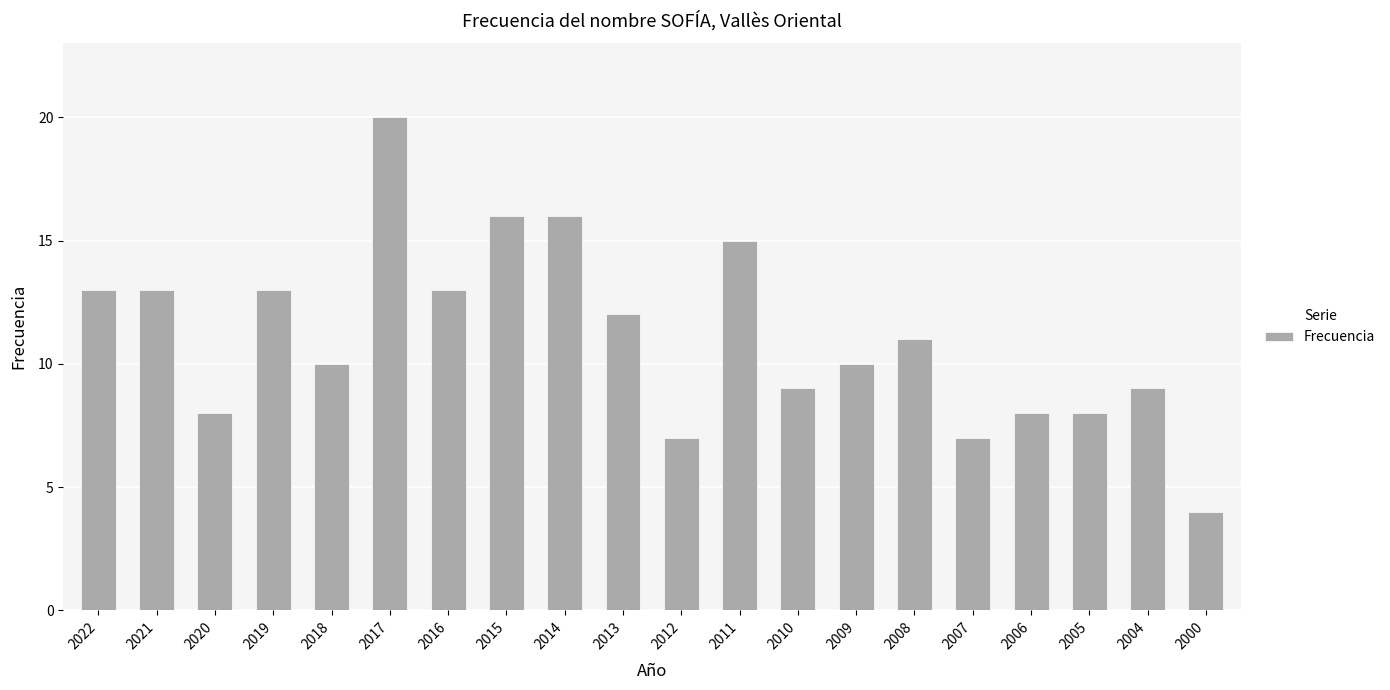

What is the value of the 20th bar from the left?

4